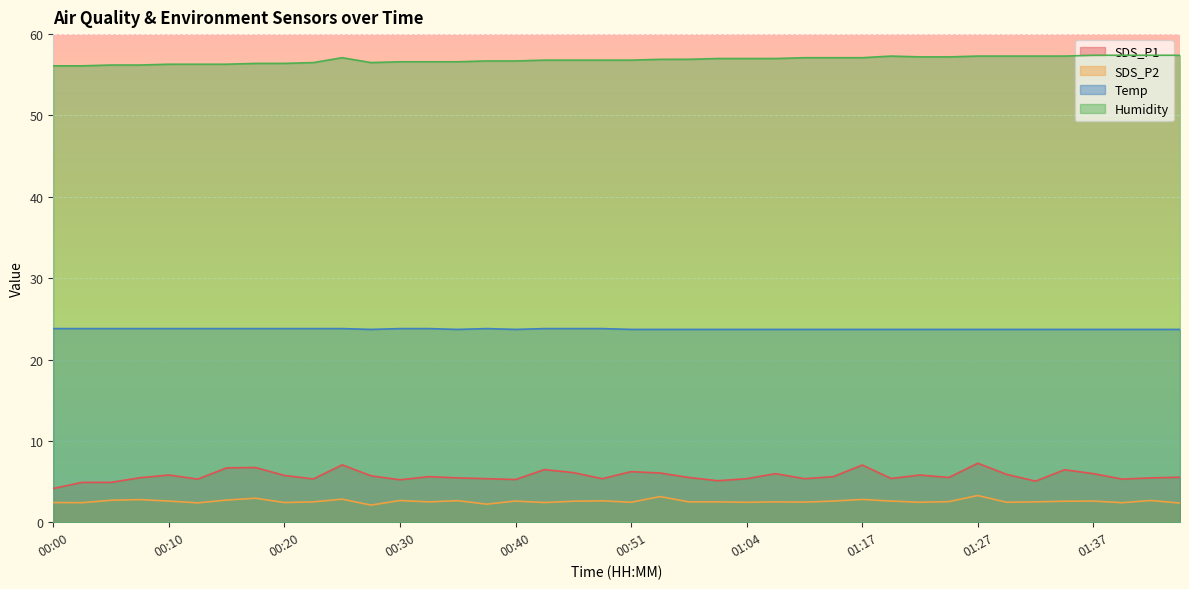

Count the number of data series in this chart.

4